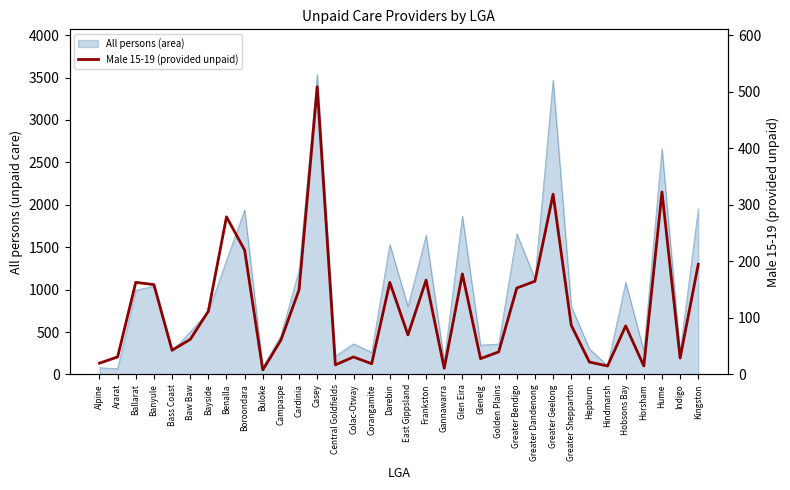

What is the greatest value displayed?

509